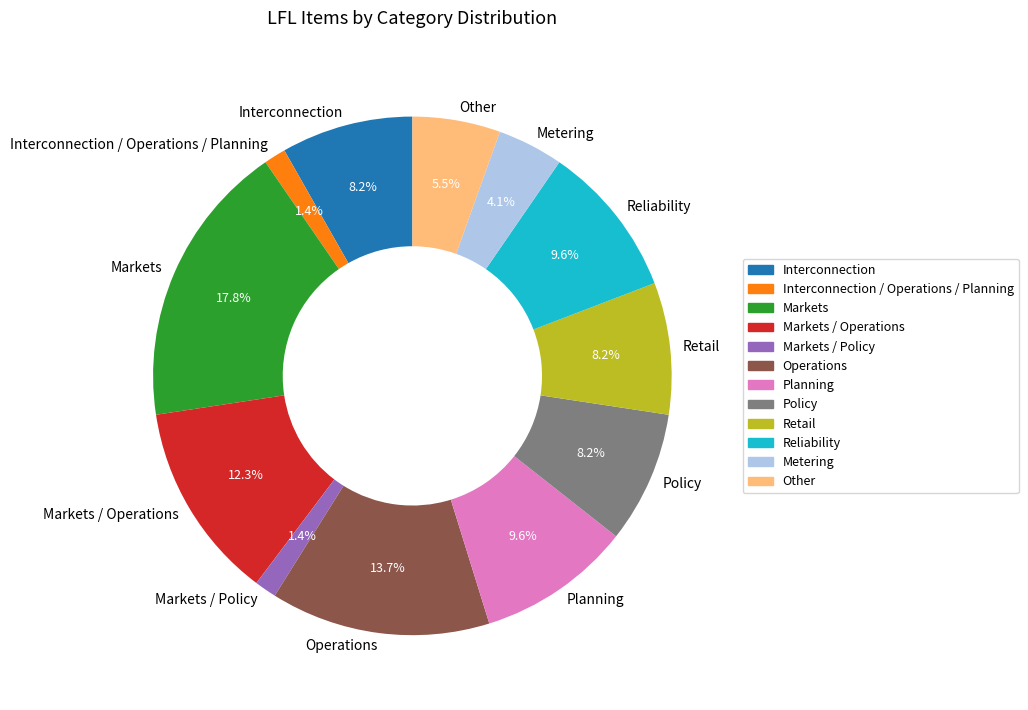

Which has a higher value, Operations or Markets / Operations?

Operations